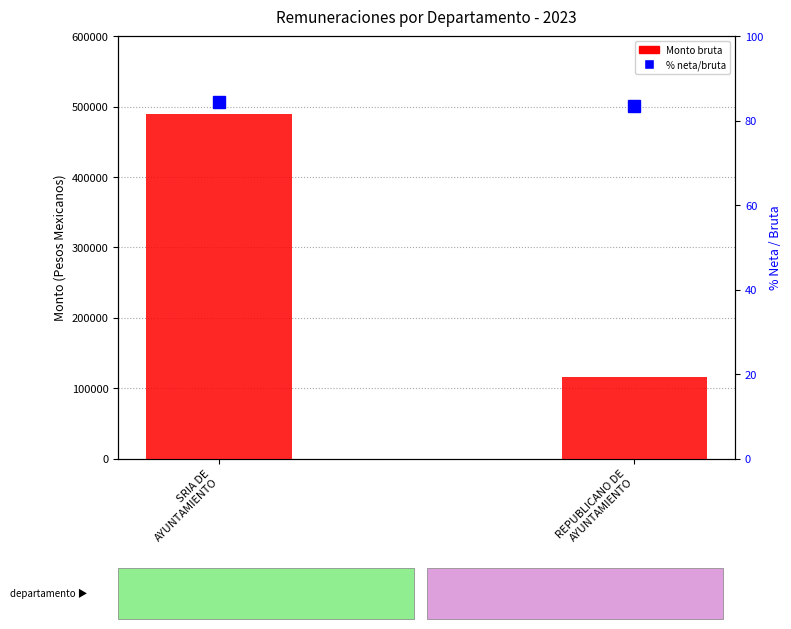

Which category has the highest value in the Monto de la remuneración bruta series?

SRIA DE
AYUNTAMIENTO